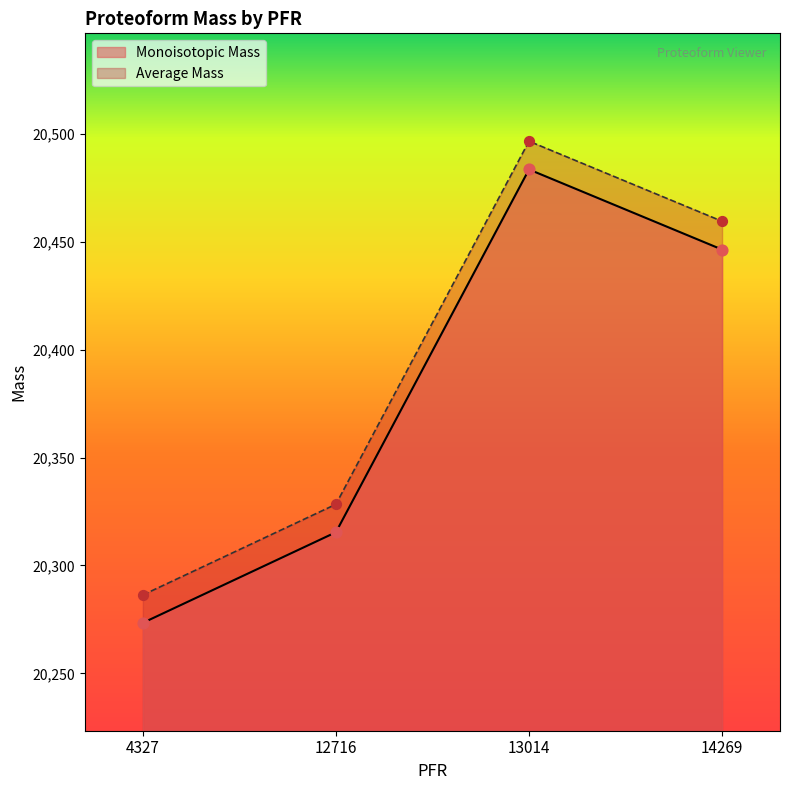

What are all the series names shown in the legend?

Monoisotopic Mass, Average Mass